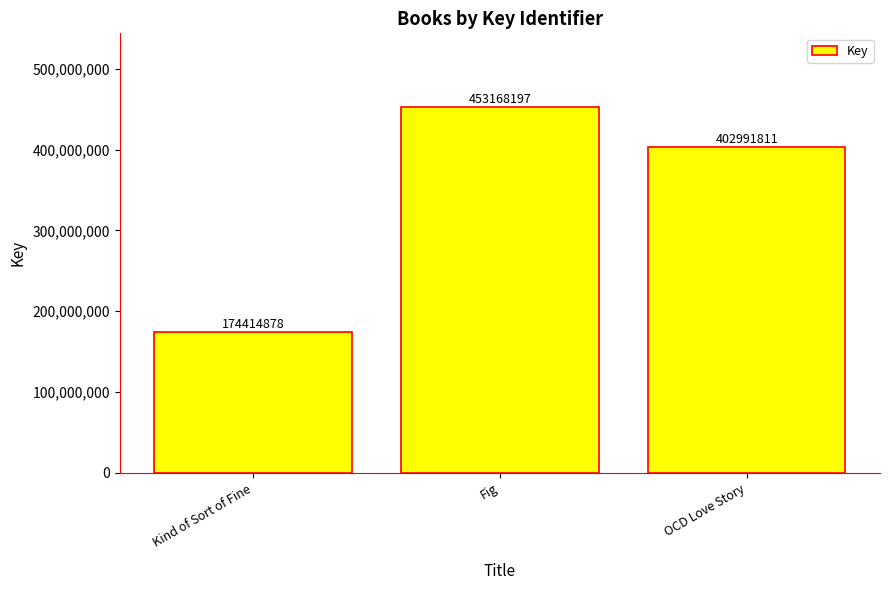

Rank the categories by value from highest to lowest.

Fig, OCD Love Story, Kind of Sort of Fine